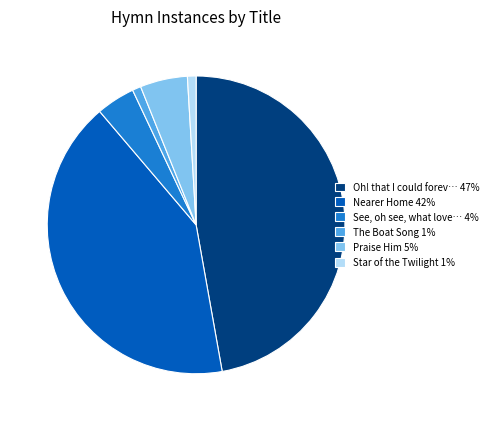

The Oh! that I could forev… 47% slice represents 47% of the pie. True or false?

True